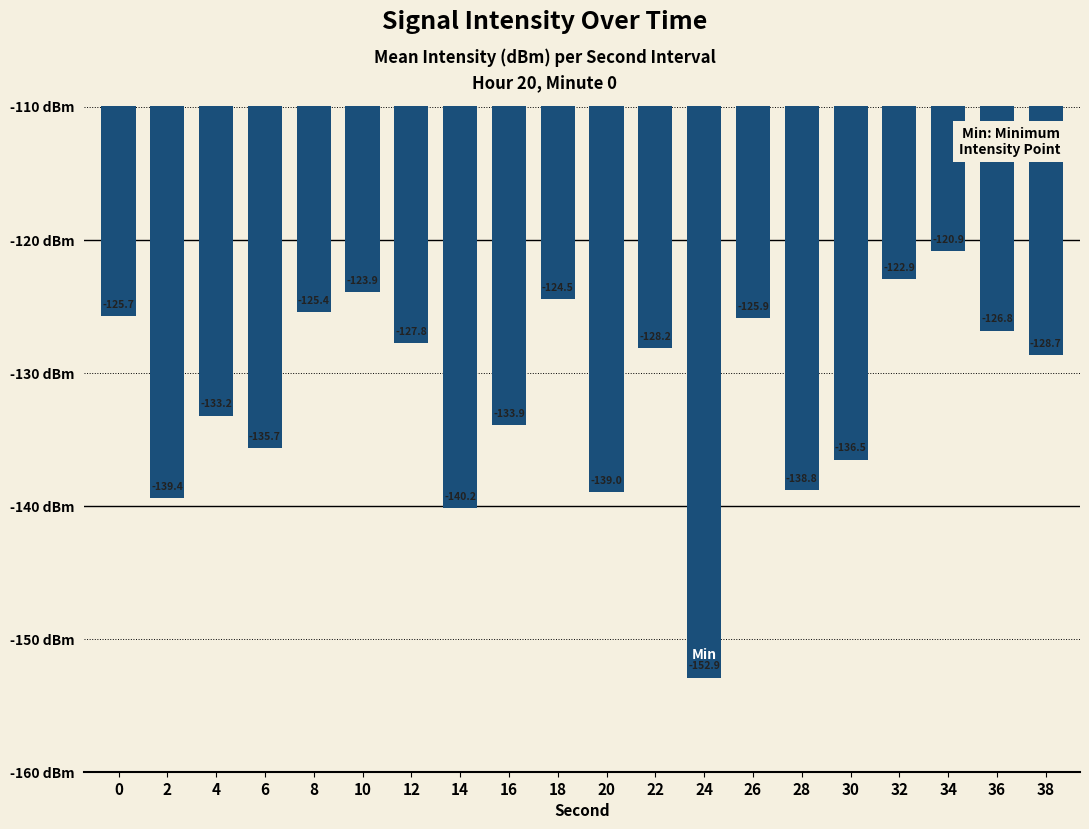

Which has a higher value, 24 or 28?

28